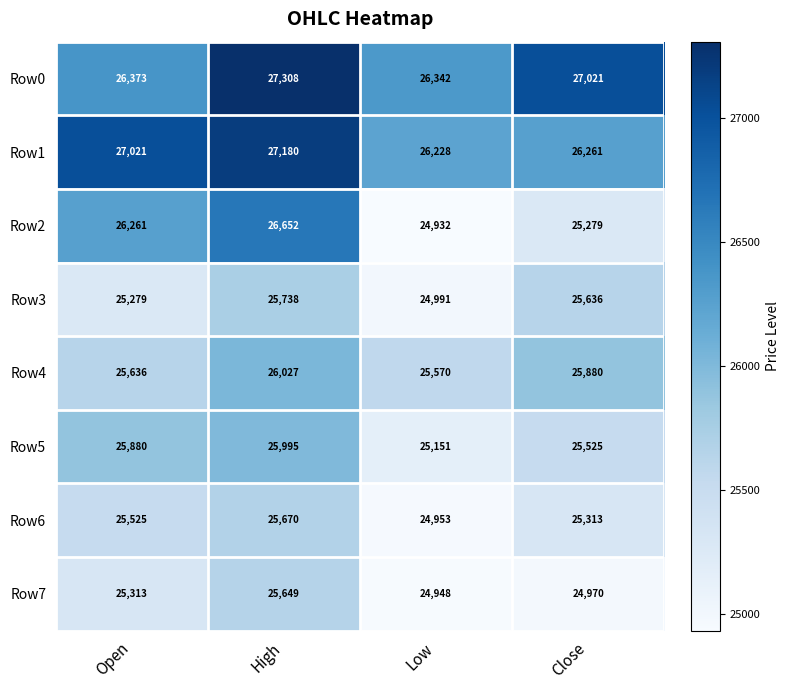

List the series in order of their peak value, highest first.

Row0, Row1, Row2, Row4, Row5, Row3, Row6, Row7